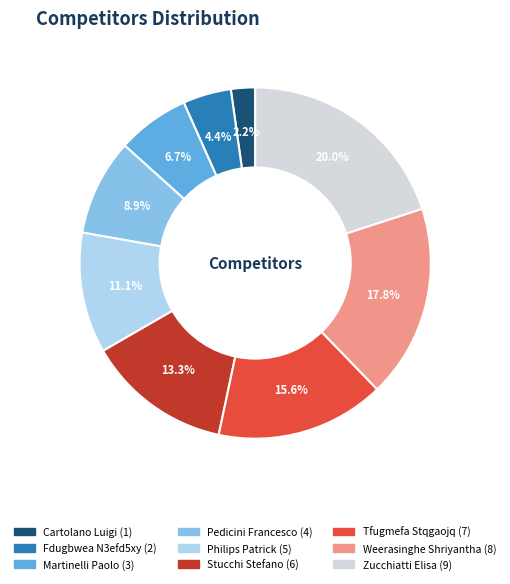

Is the sum of Cartolano Luigi and Zucchiatti Elisa greater than half?

No